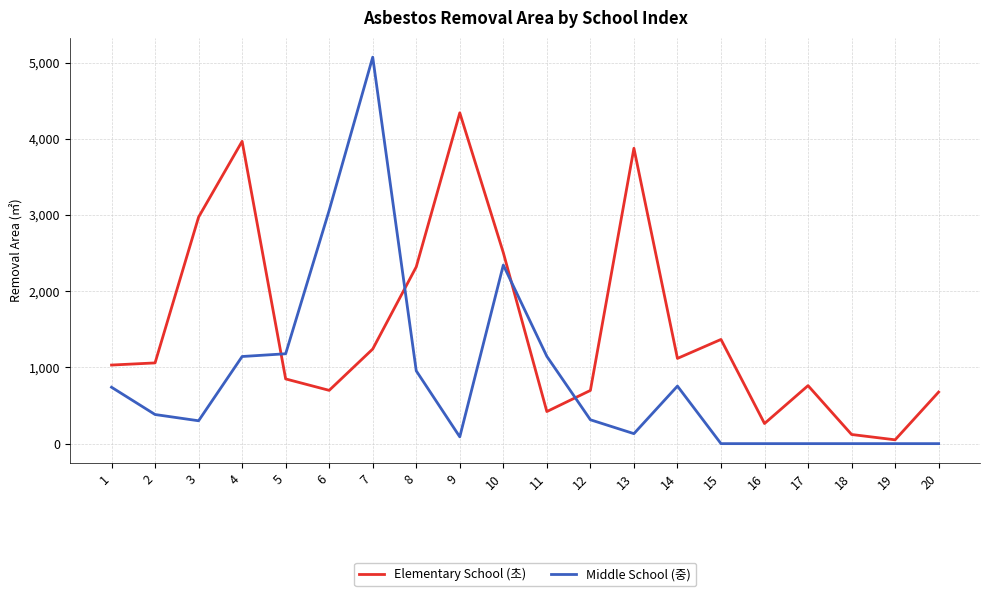

At which category is the sum across all series the highest?

7